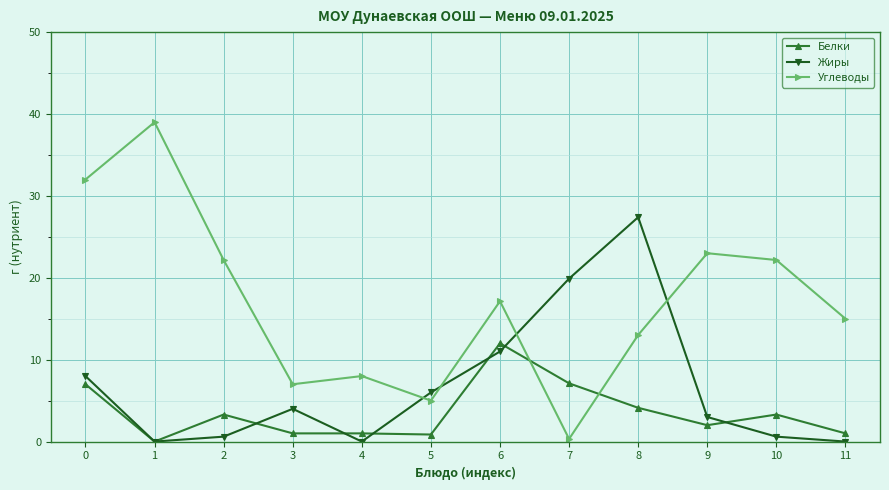

How many distinct data groups are displayed?

3